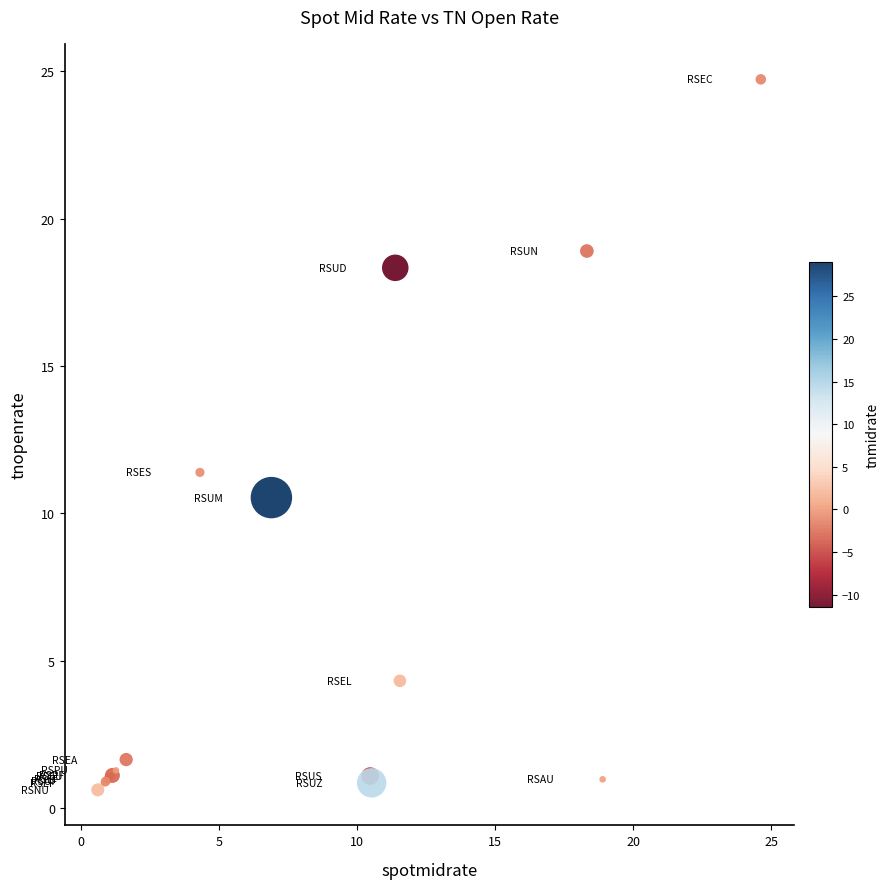

What Y value in the scatter plot is closest to 12?

11.4